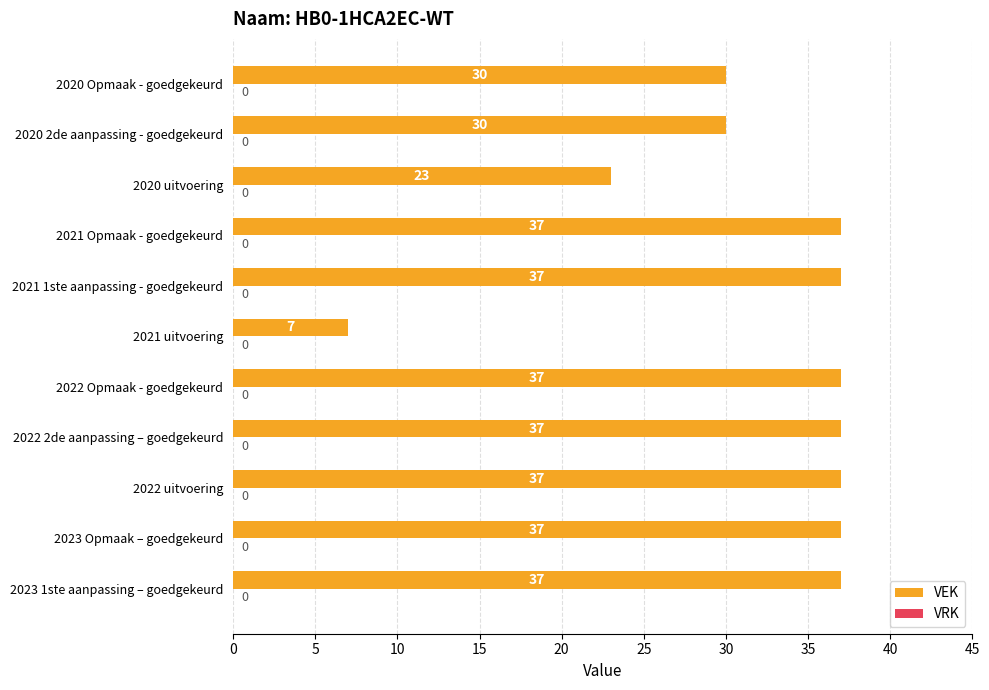

What is the maximum value shown in the chart?

37